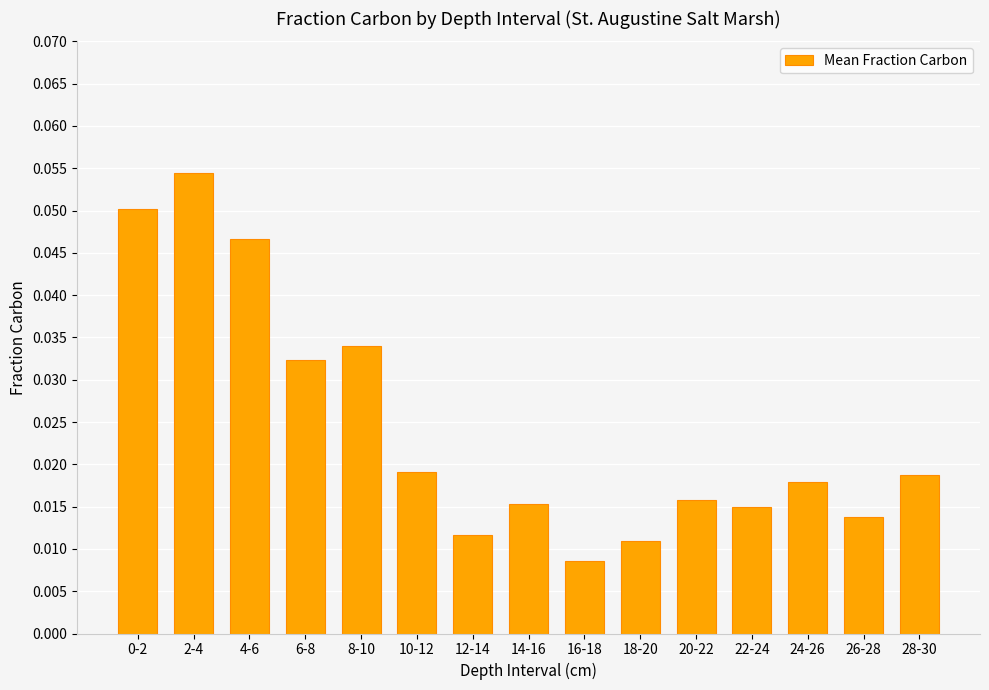

What position from the left is 16-18?

9